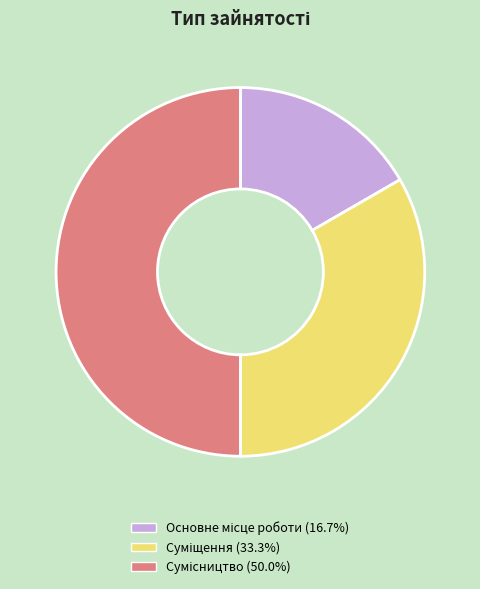

Does Суміщення account for over 50% of the chart?

No